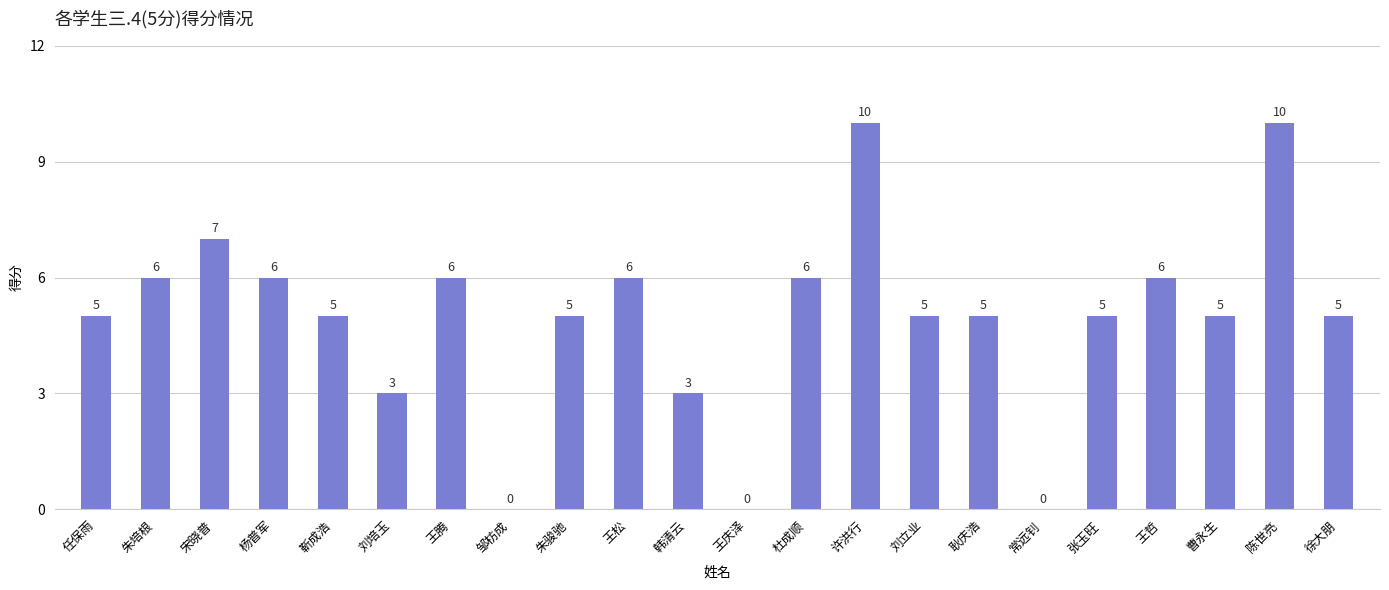

What is the approximate value at 杨普军, to the nearest 10?

10